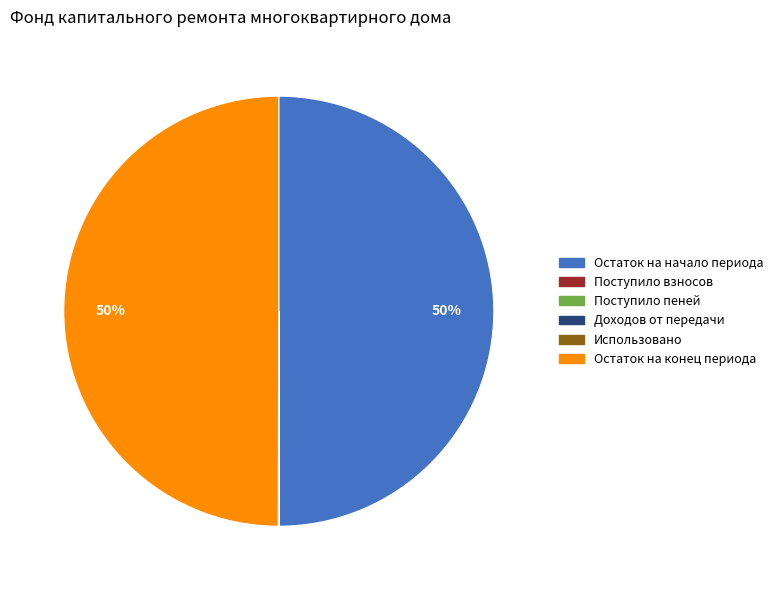

To the nearest percent, what is the average slice percentage?

17%